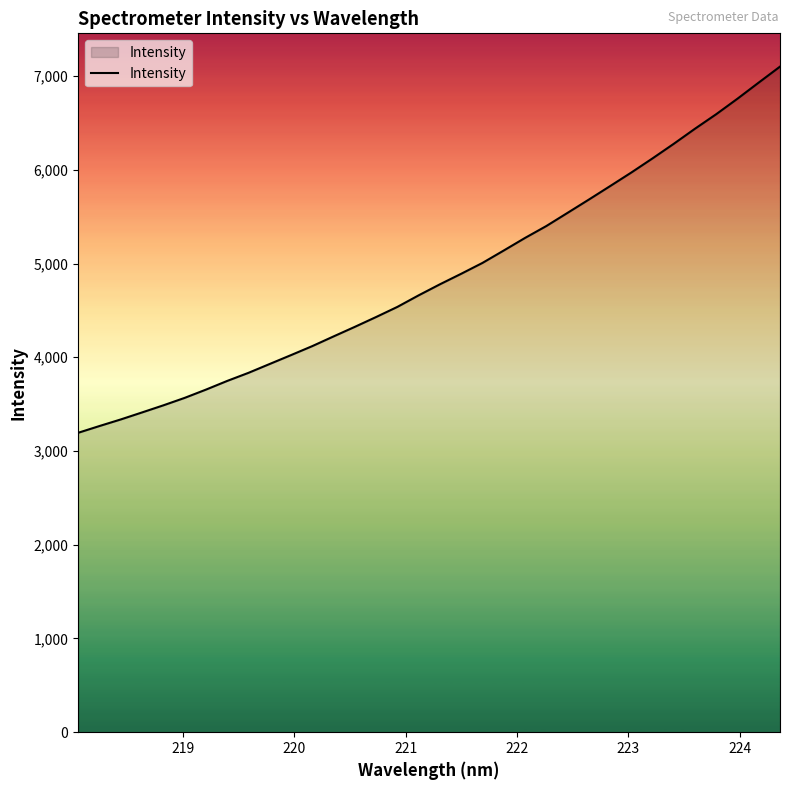

What is the minimum value shown in the chart?

3194.2